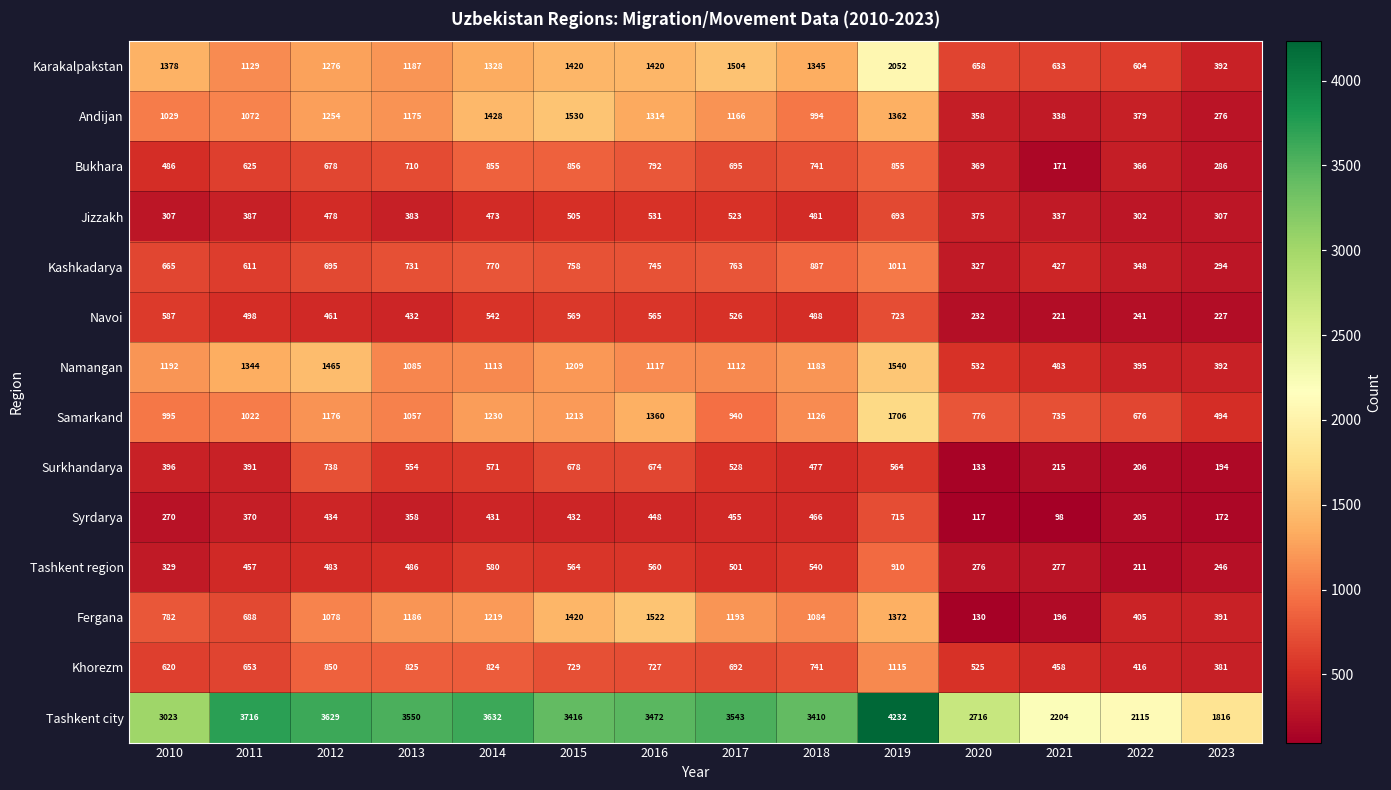

At how many categories does at least one series exceed 1246?

14